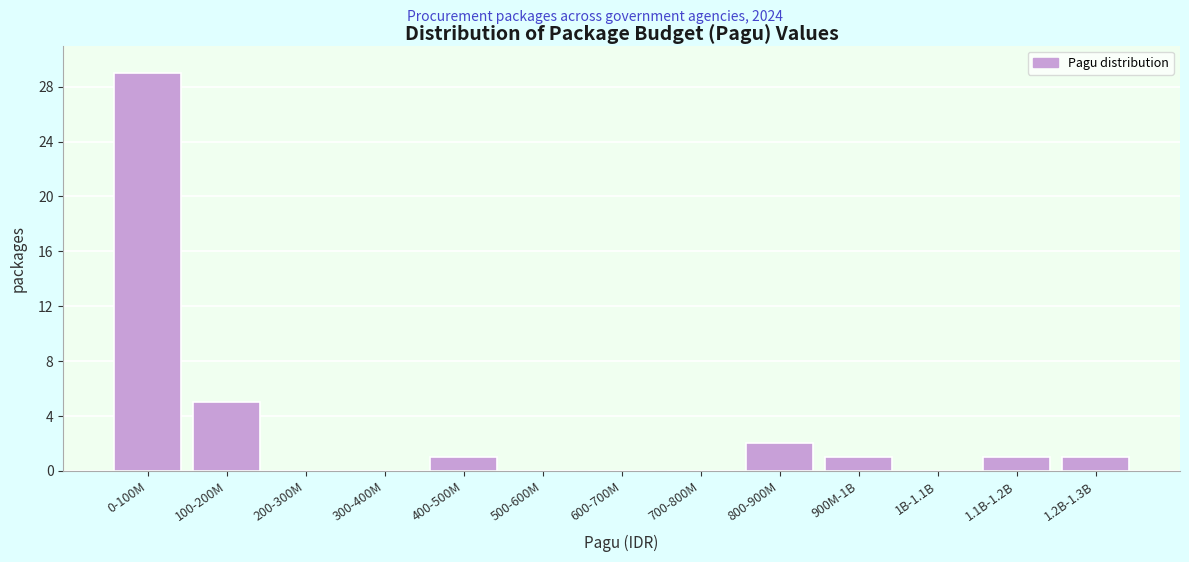

Reading right to left, transcribe all the data shown in this chart.

1.2B-1.3B=1	1.1B-1.2B=1	1B-1.1B=0	900M-1B=1	800-900M=2	700-800M=0	600-700M=0	500-600M=0	400-500M=1	300-400M=0	200-300M=0	100-200M=5	0-100M=29